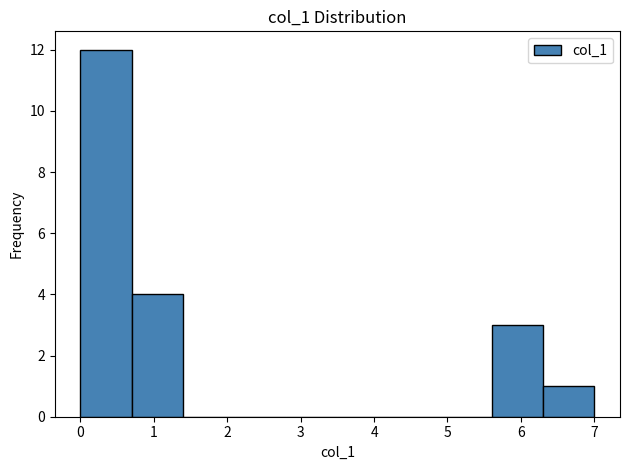

Which range on the x-axis has the tallest bar?

0.0 to 0.7